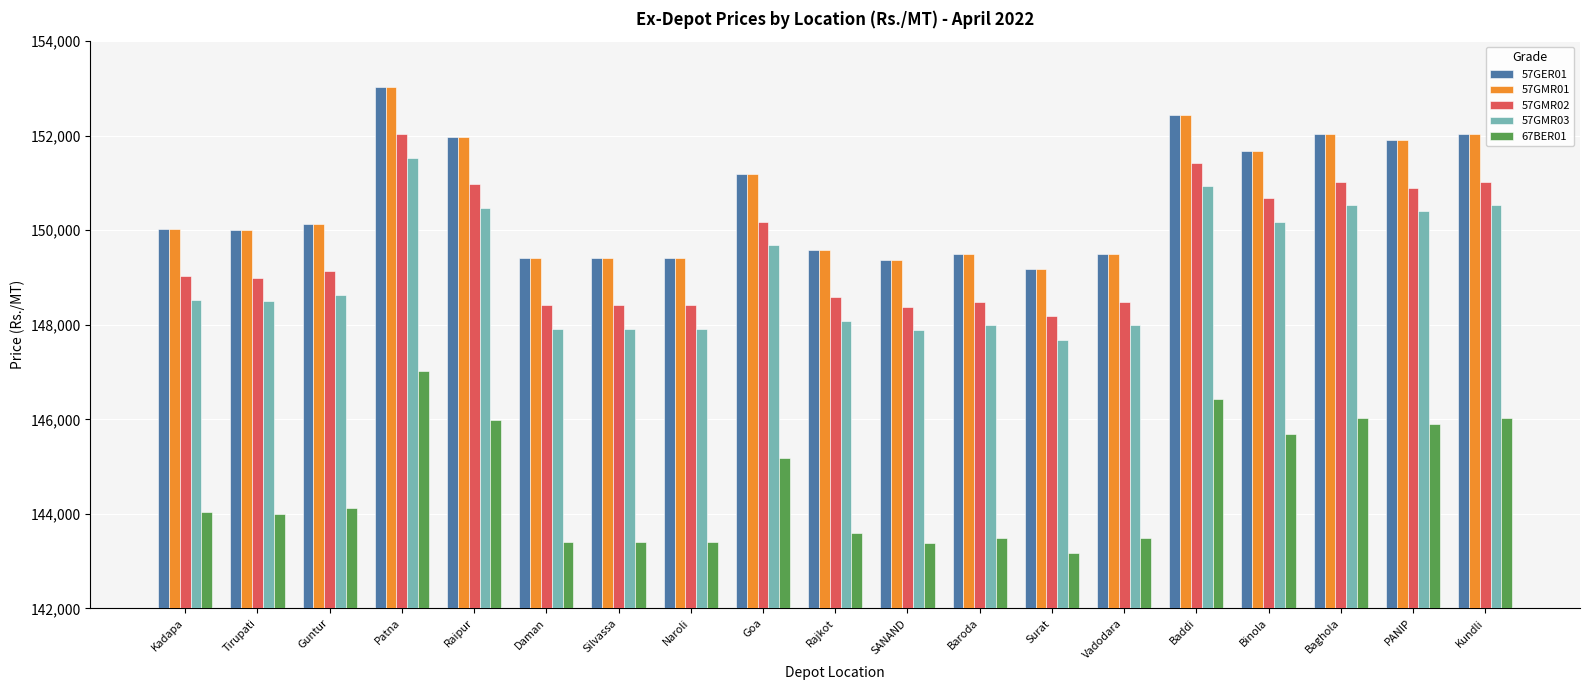

What is the sum of all 67BER01 values?

2747780